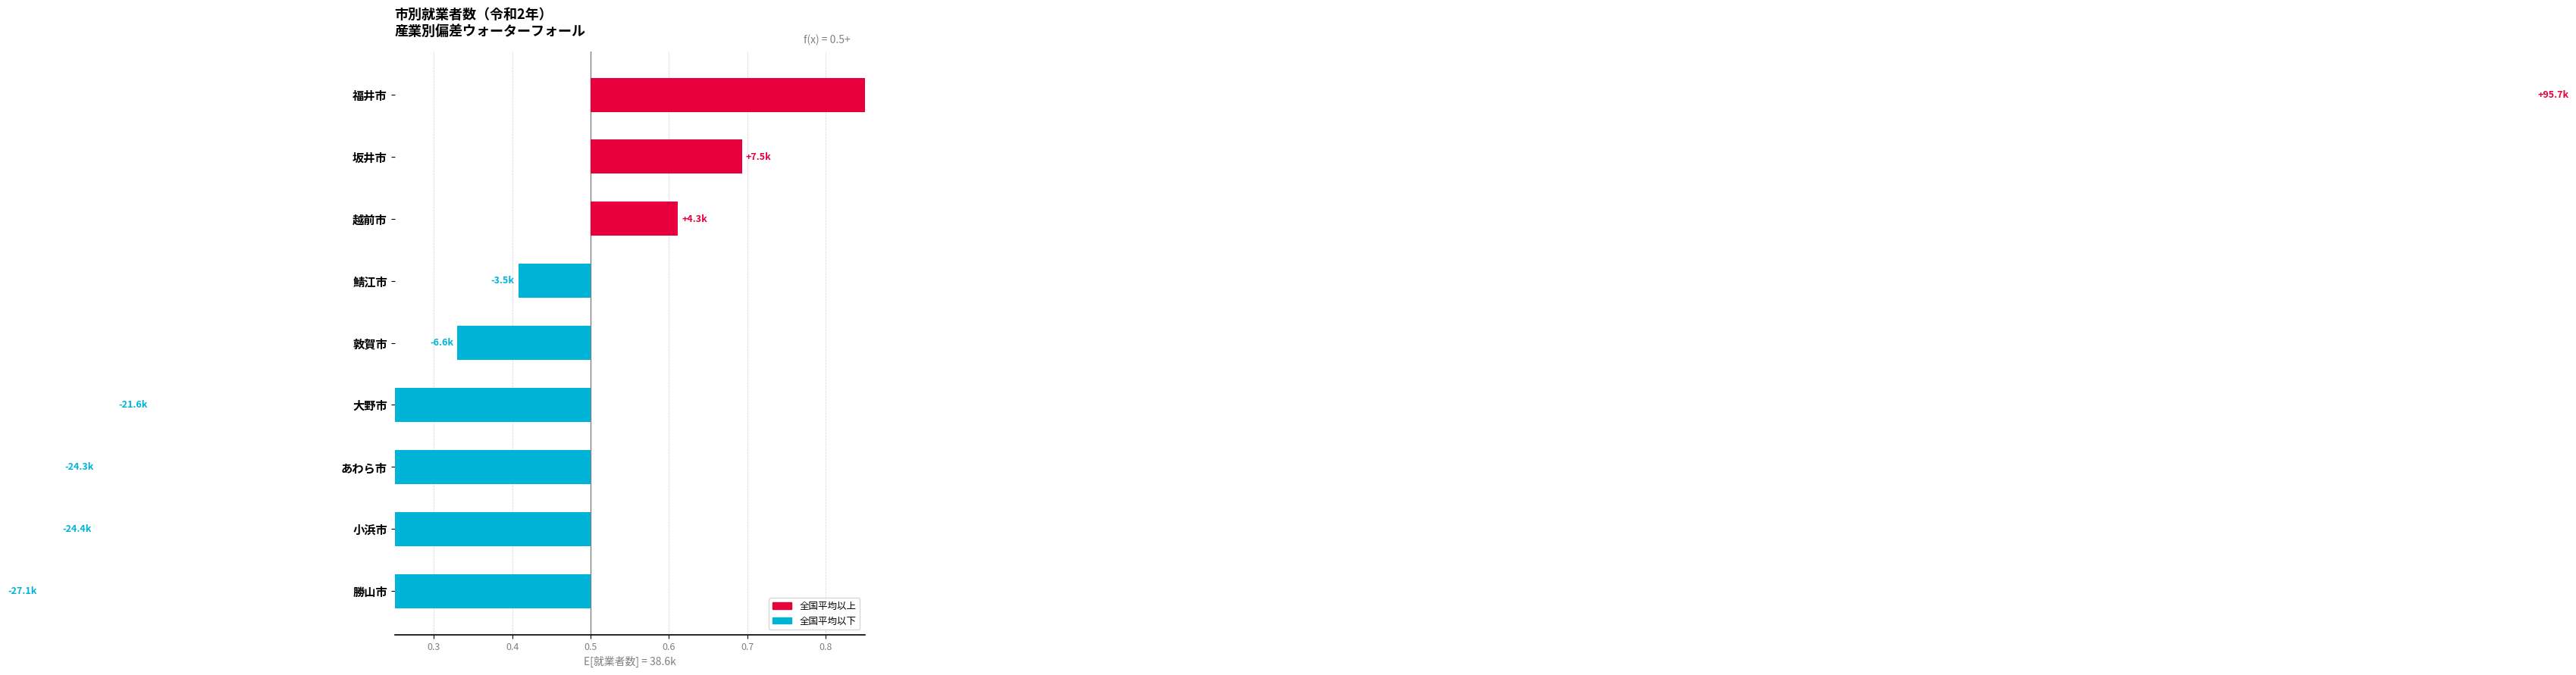

Does the chart contain stacked bars?

No